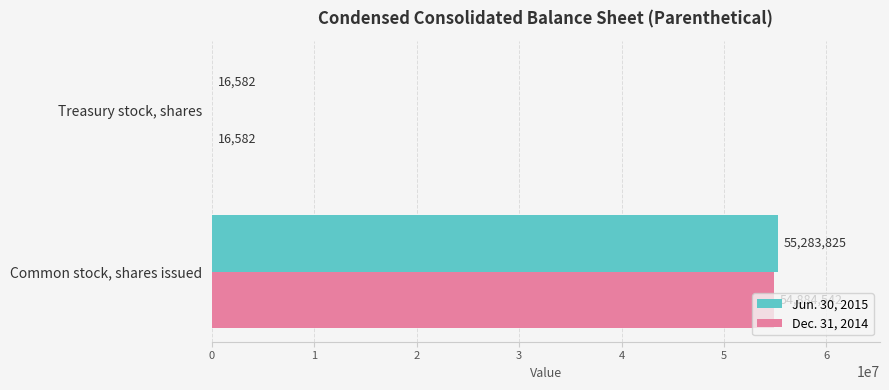

What is the sum of all Jun. 30, 2015 values?

55300407